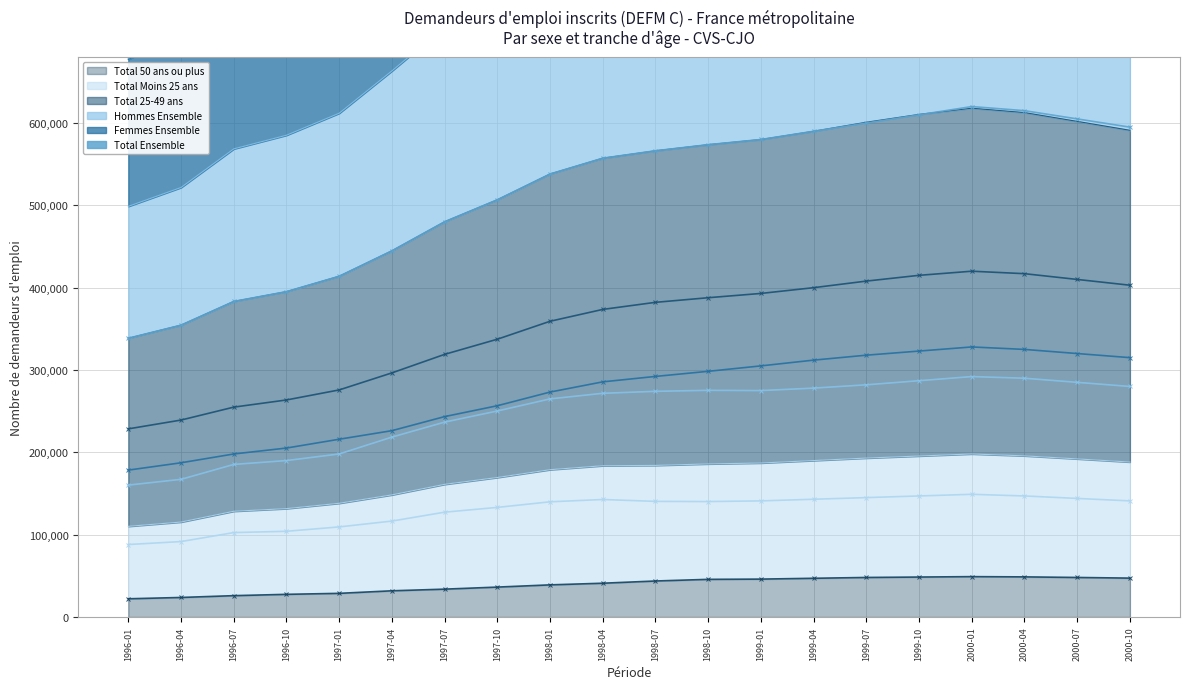

Which series has the widest spread of values?

Total Ensemble